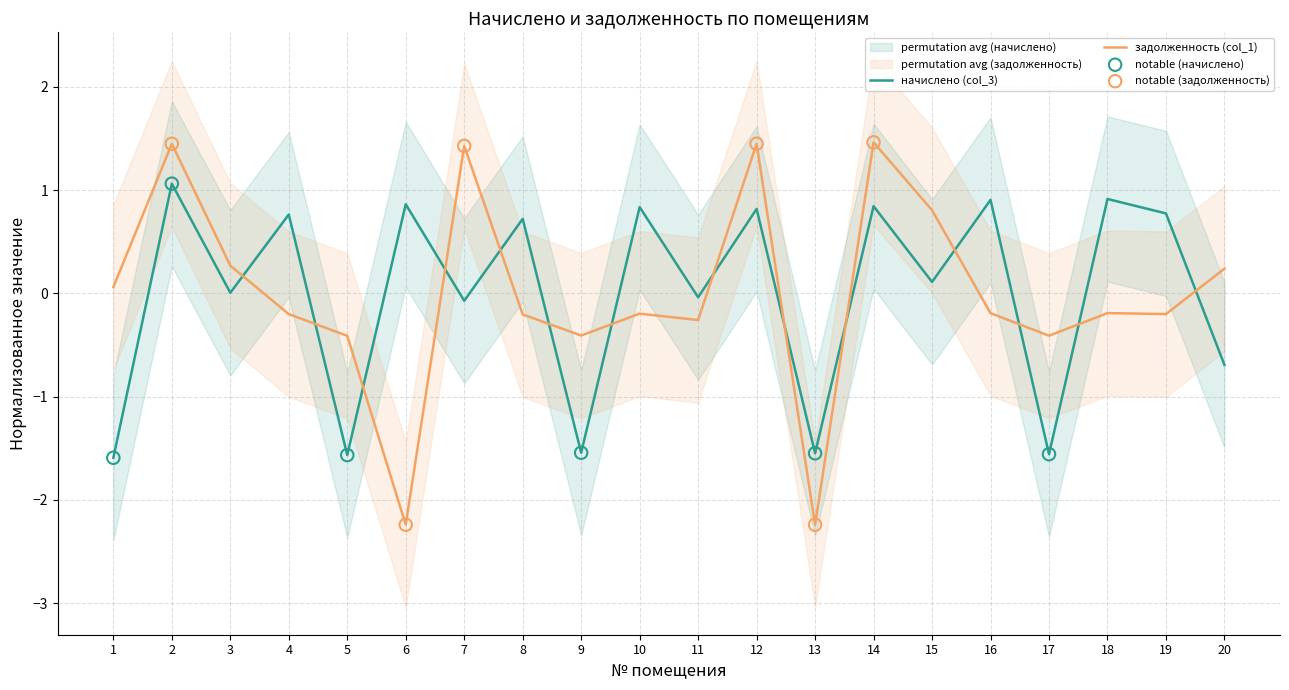

What is the change in value from 9 to 12?

+2.4